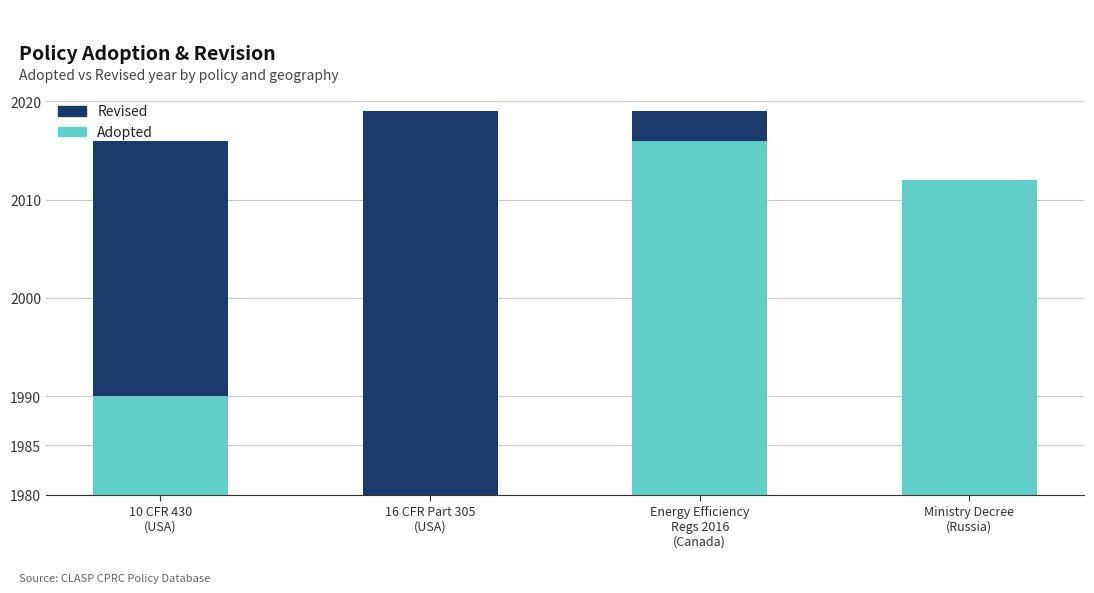

What is the label of the 1st bar from the left?

10 CFR 430
(USA)